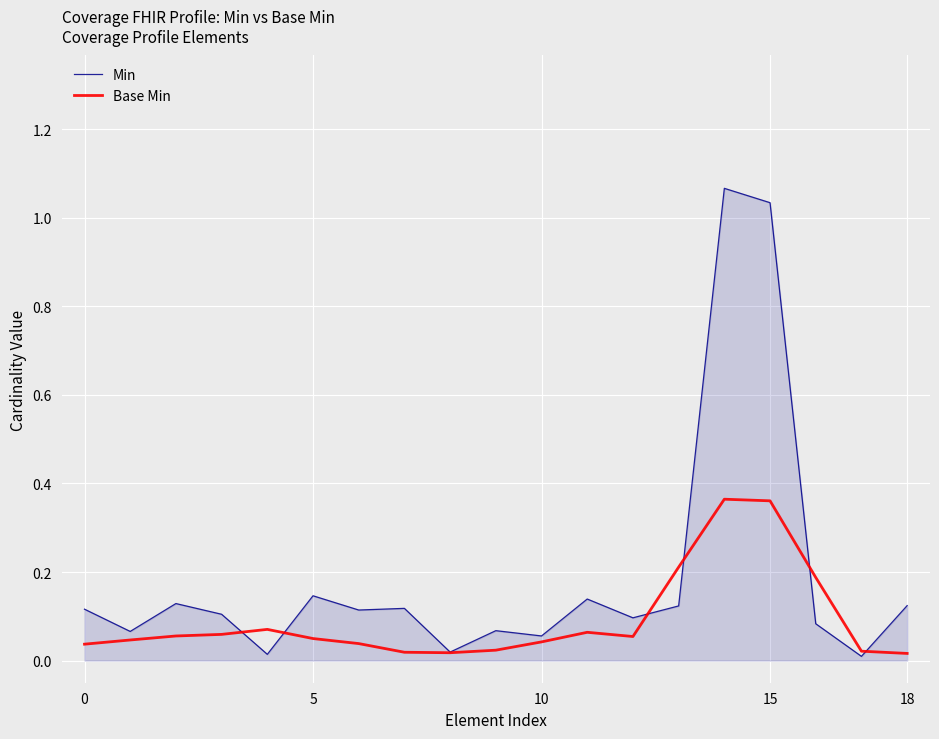

Which series ends up on top after the final intersection of Base Min and Min?

Min